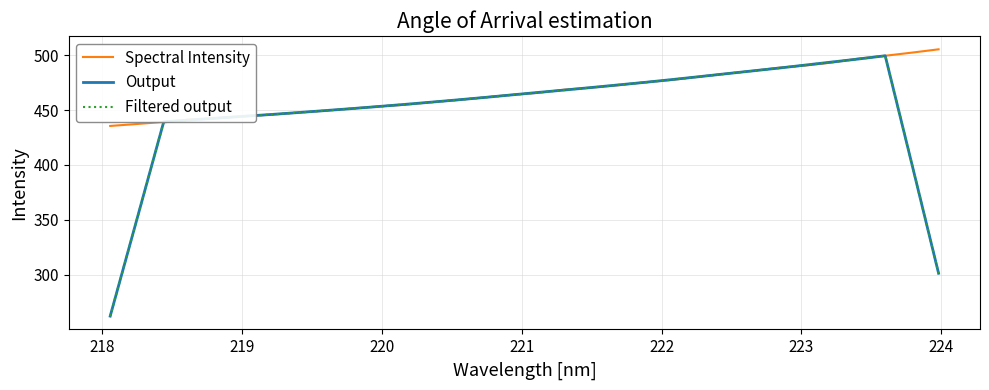

How many lines are shown in the chart?

3